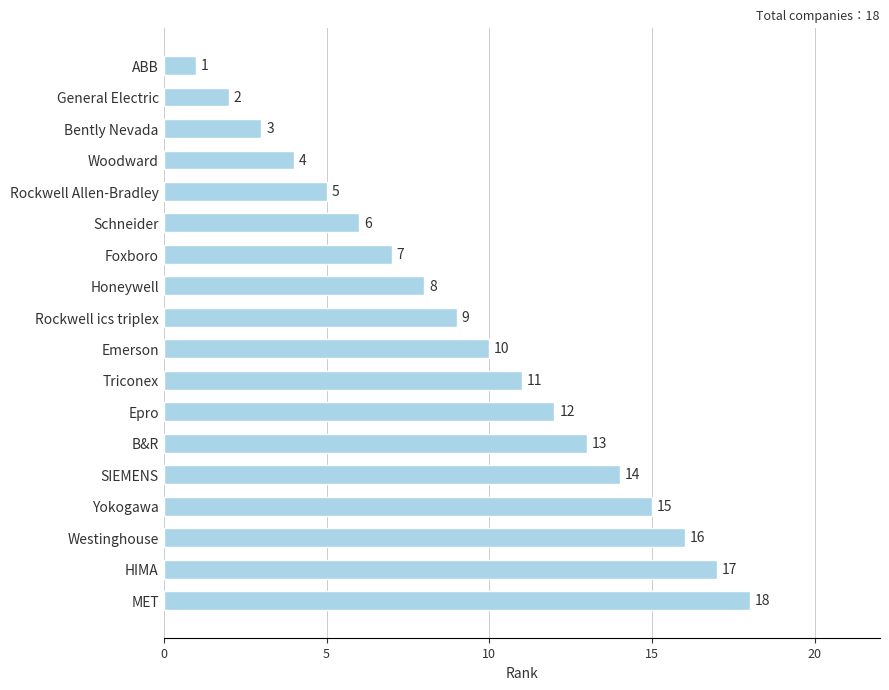

Are the bars horizontal?

Yes